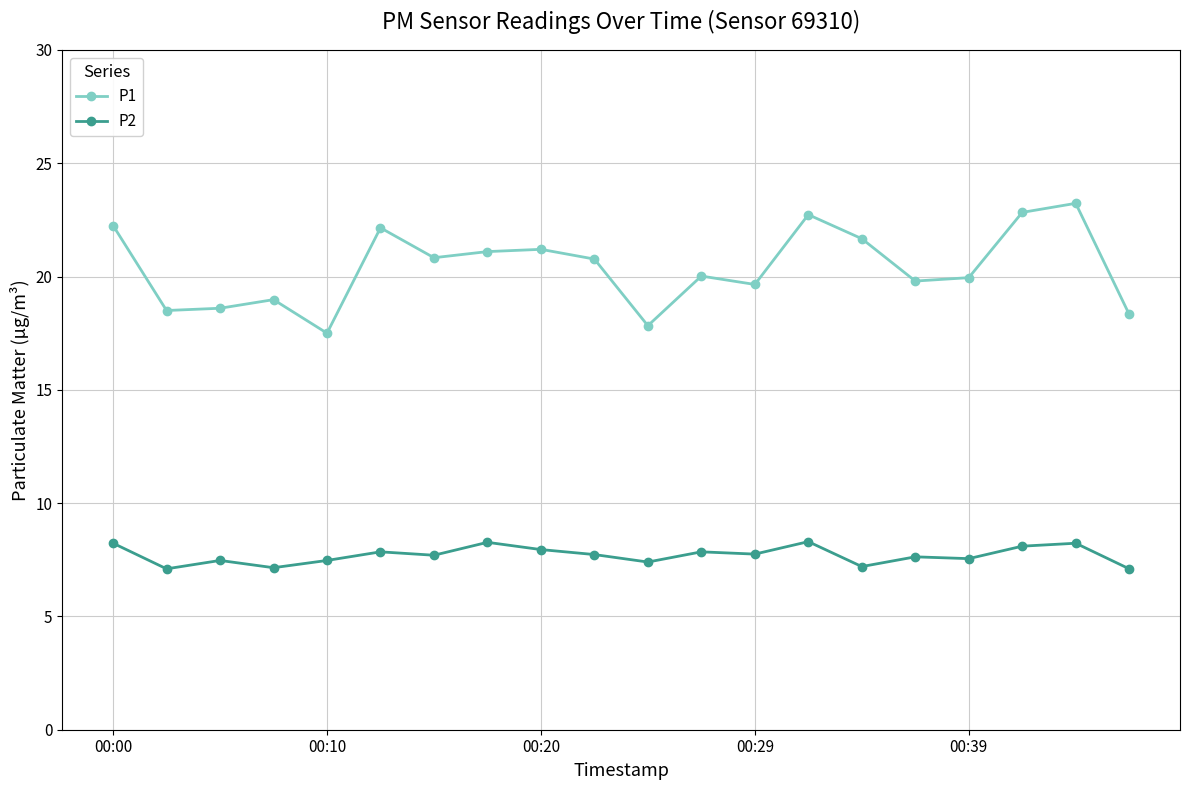

True or false: P2 and P1 cross at least once.

False